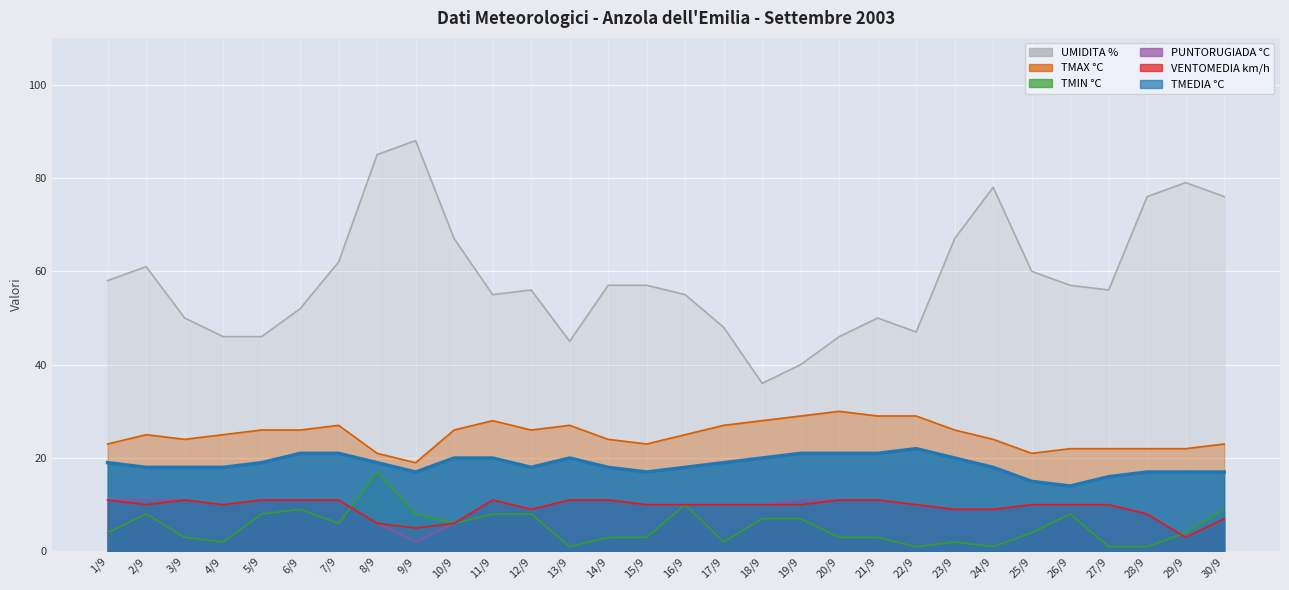

Which has a higher value, 18/9 or 16/9?

18/9